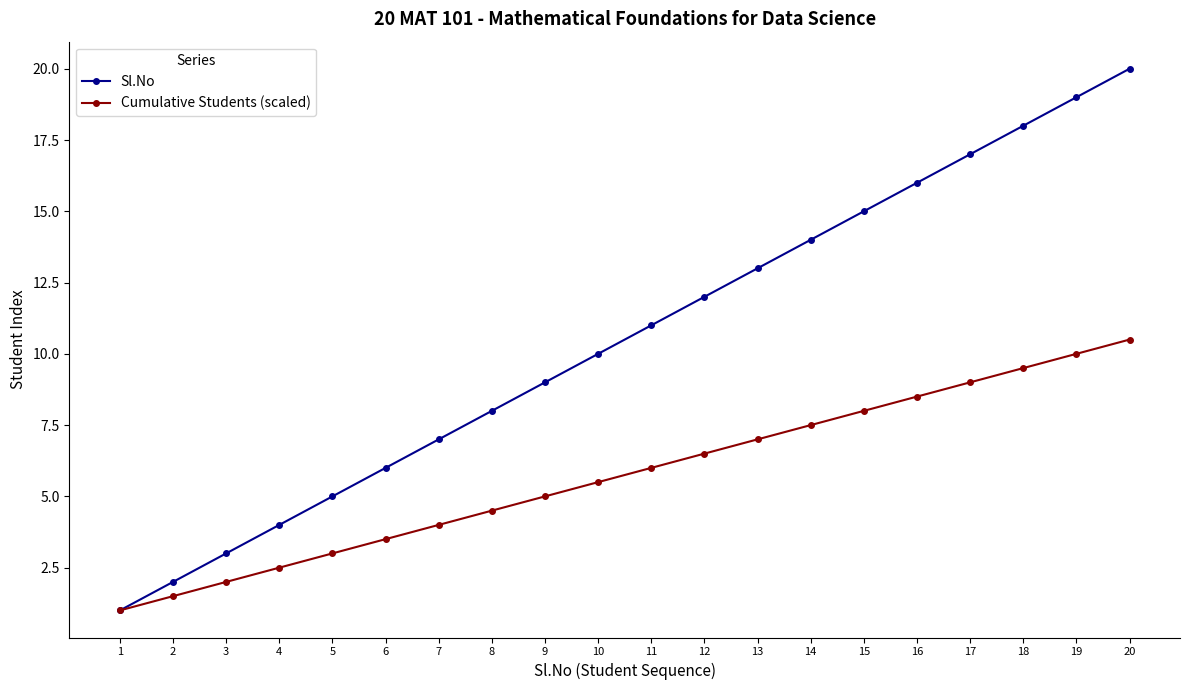

Is it true that Sl.No equals 21.0 at 14?

False